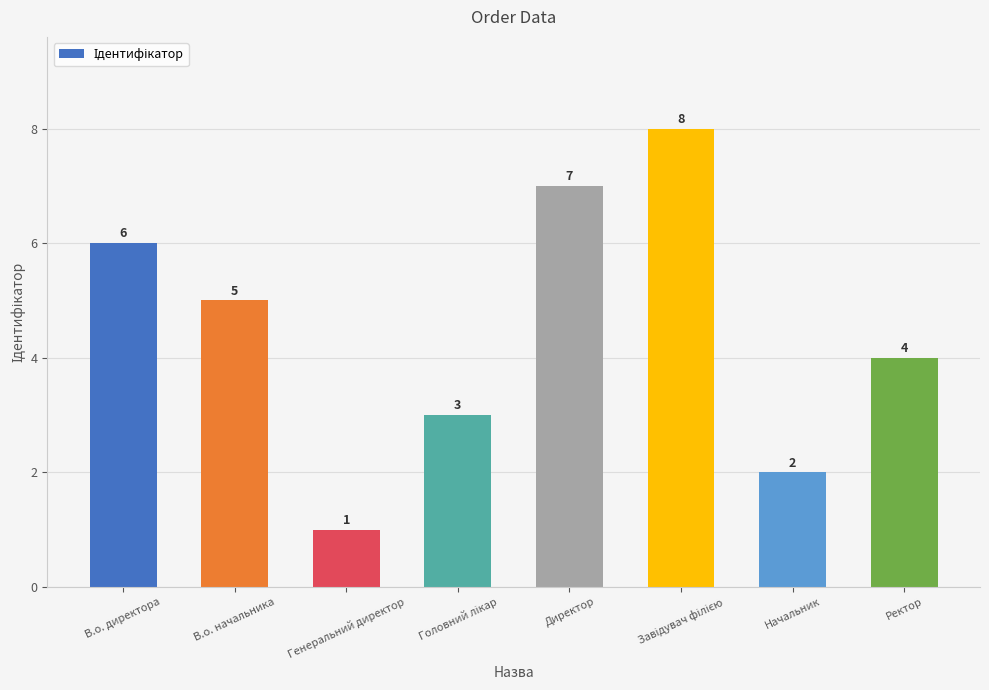

Reading left to right, transcribe all the data shown in this chart.

6	5	1	3	7	8	2	4